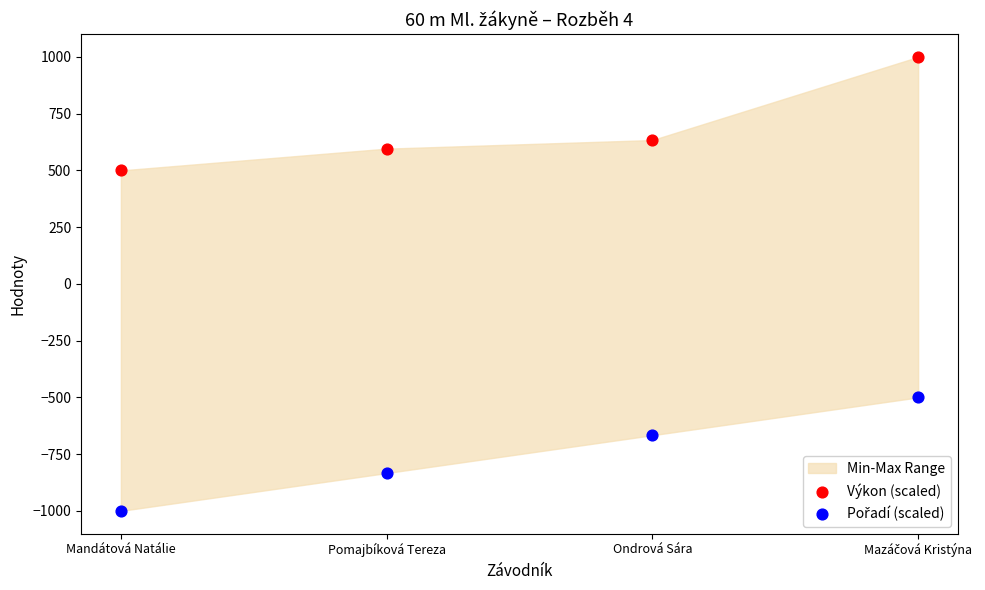

Which series reaches the maximum Y coordinate?

Výkon (scaled)